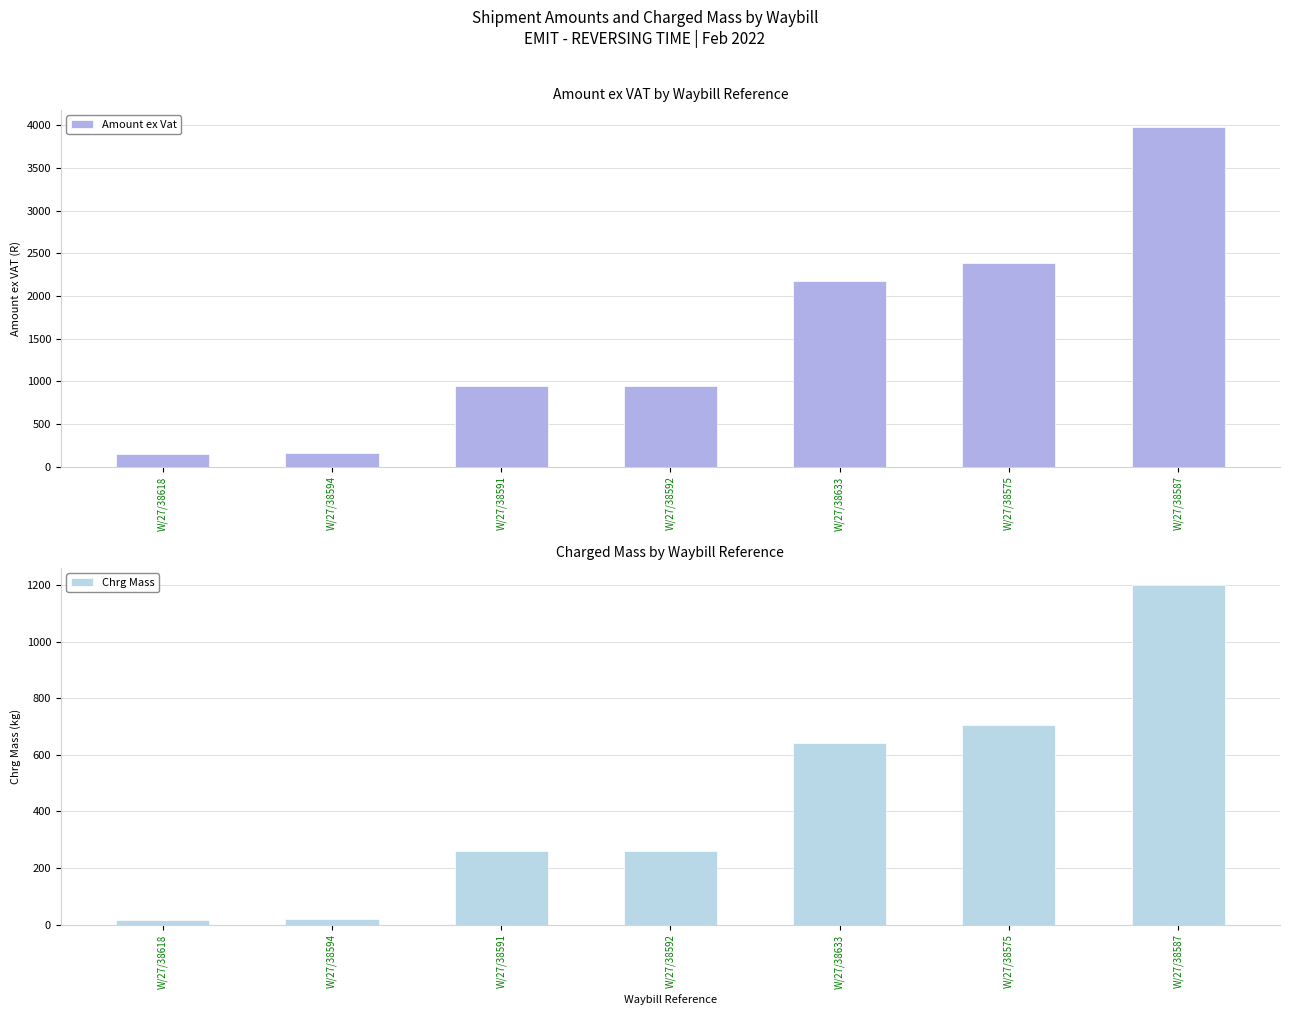

Reading left to right, what are all the values shown in this chart?

Amount ex Vat: 153.4	163.1	944.5	944.5	2171.6	2387.9	3983.0
Chrg Mass: 15.0	18.0	260.0	260.0	640.0	707.0	1201.0